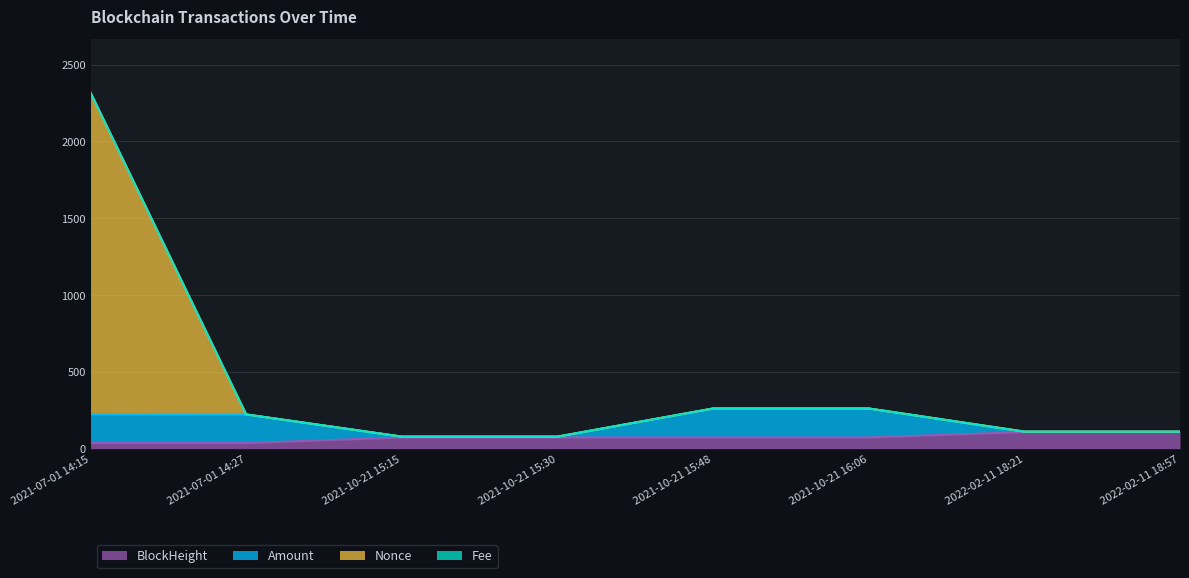

Which has a higher value, 2021-10-21 15:48 or 2021-10-21 15:30?

2021-10-21 15:48